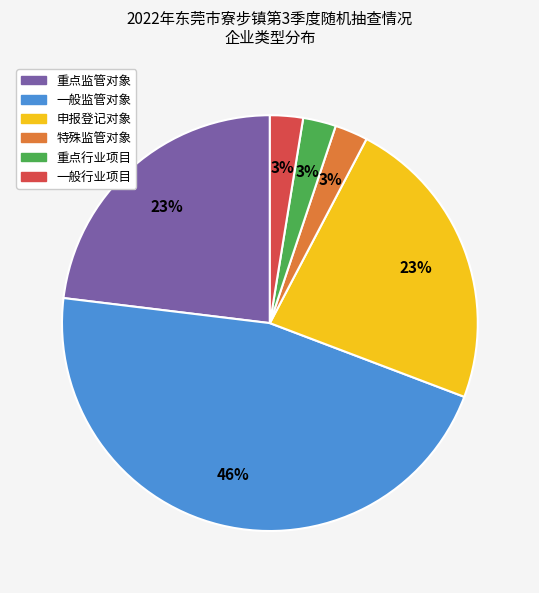

Which category has the biggest portion of the pie?

一般监管对象